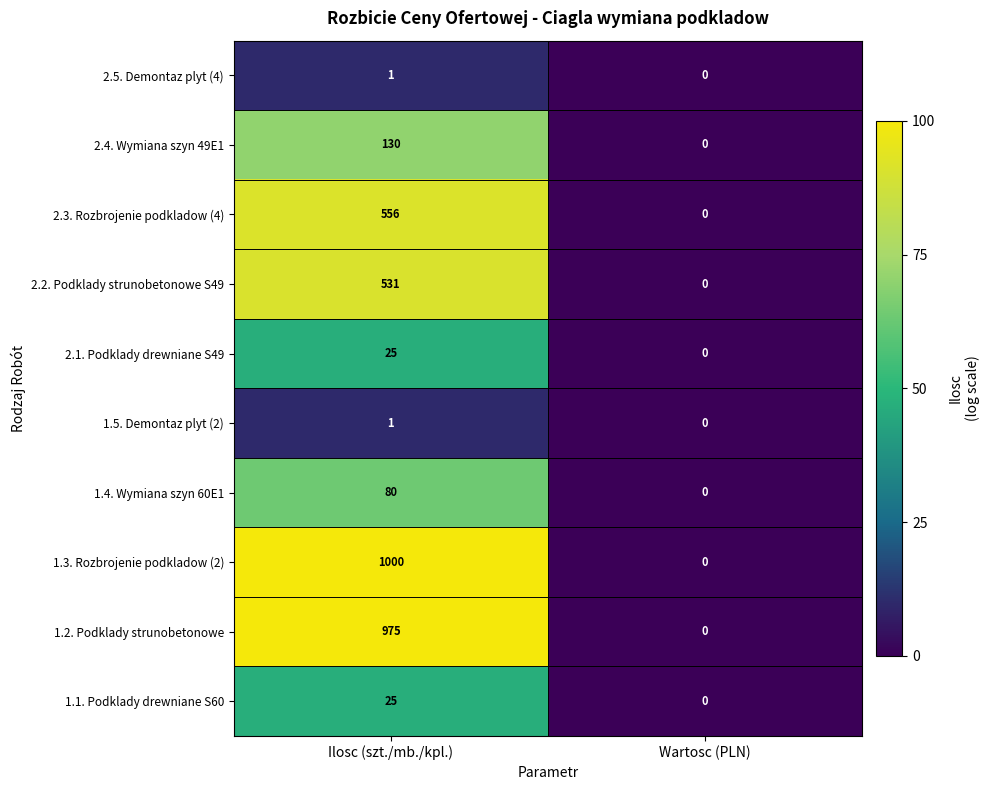

Between Ilosc (szt./mb./kpl.) and Wartosc (PLN), which series saw the biggest shift?

1.3. Rozbrojenie podkladow (2)